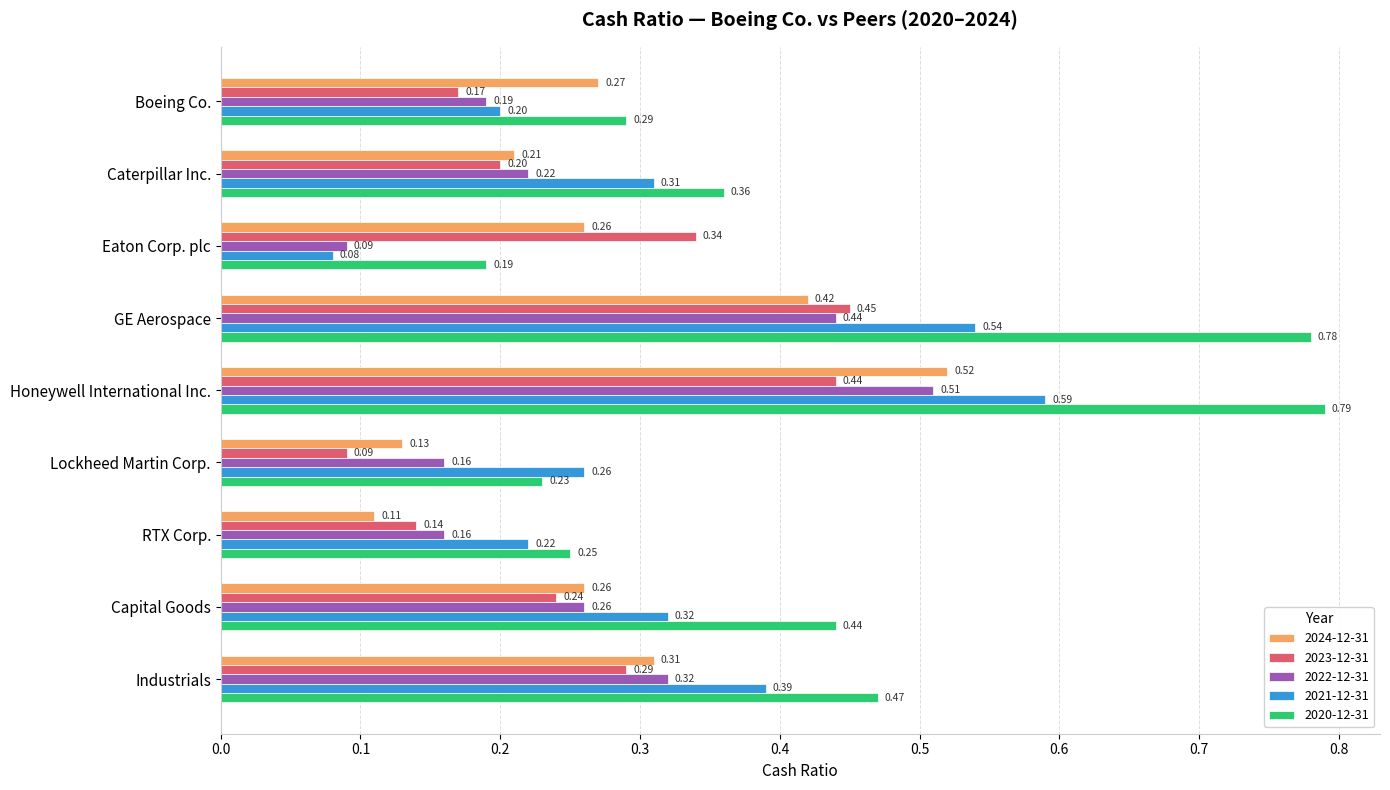

Is the value of 2024-12-31 at Capital Goods greater than the value of 2023-12-31 at RTX Corp.?

Yes